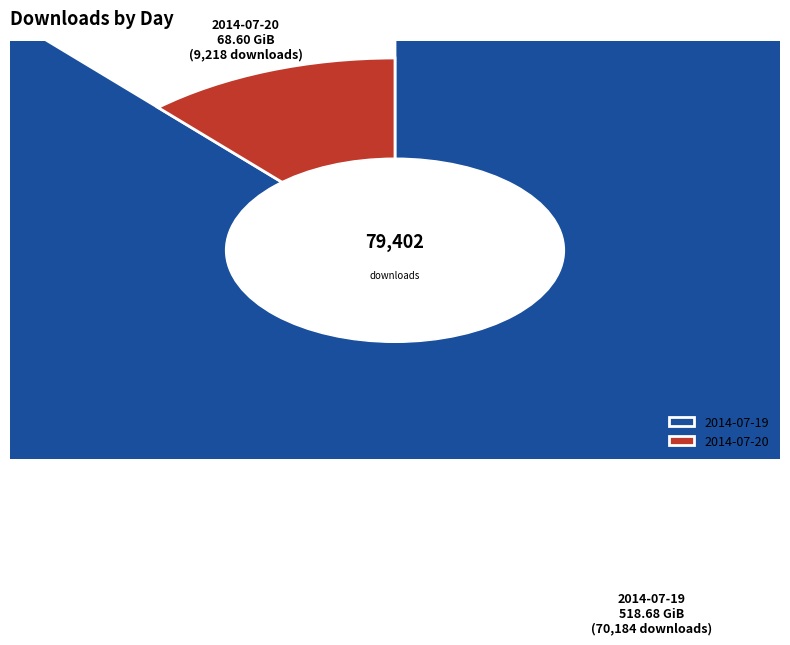

Is it true that 2014-07-20 is 27% of the pie?

False